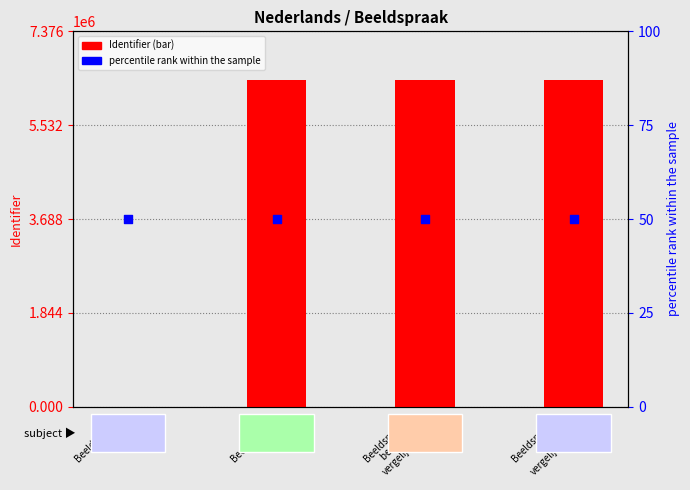

Which series has the widest spread of Y values?

Identifier